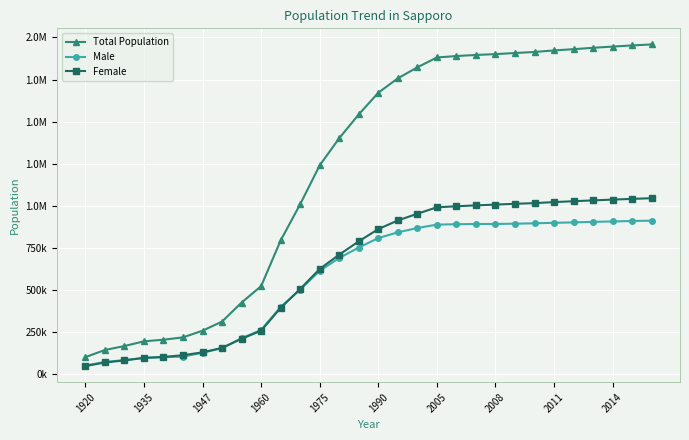

What are all the series names shown in the legend?

Total Population, Male, Female